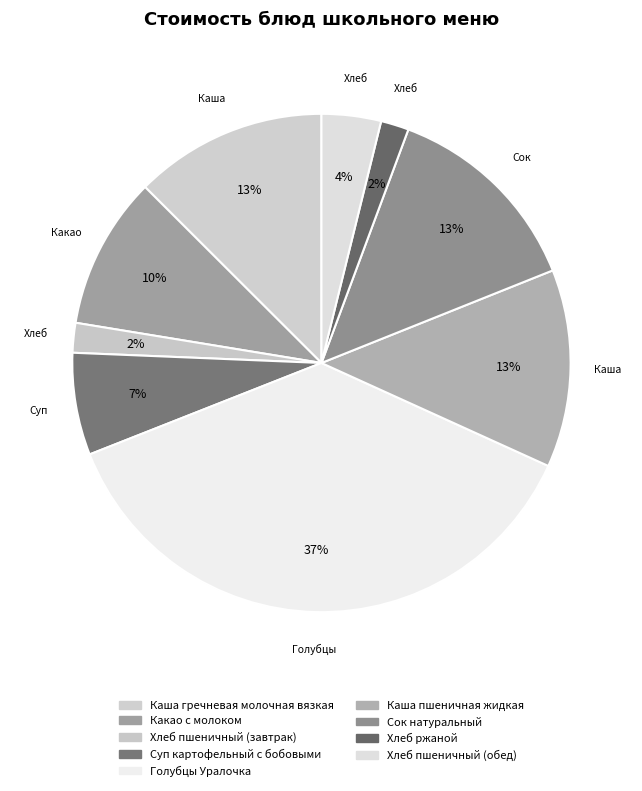

What is the change in value from Каша гречневая молочная вязкая to Суп картофельный с бобовыми?

-5.5